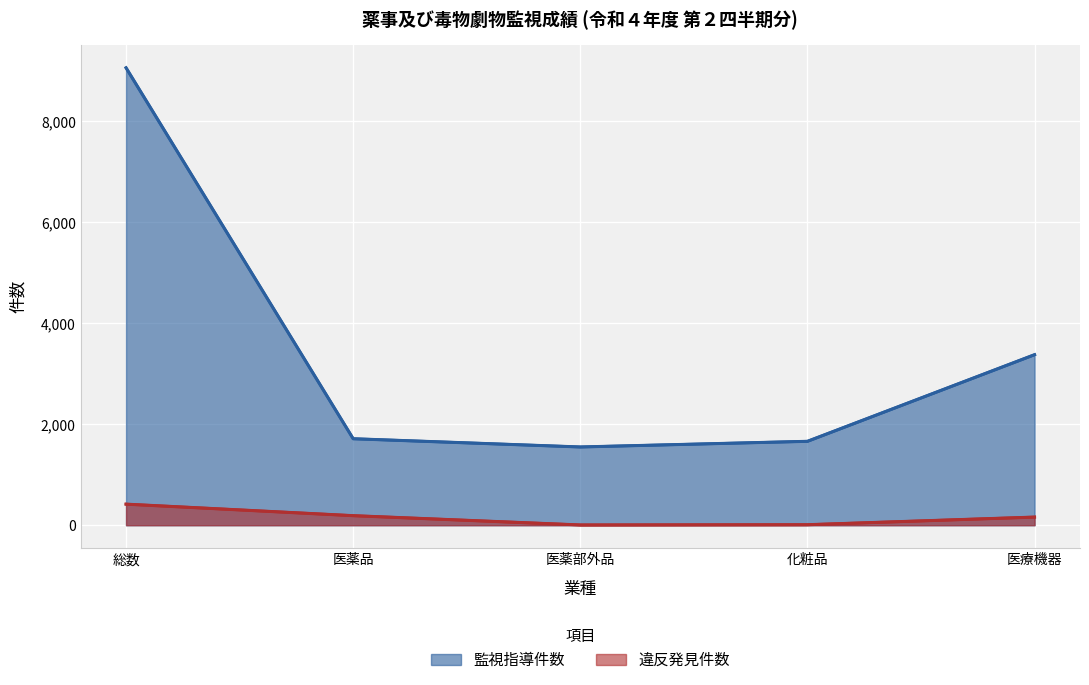

True or false: 監視指導件数 and 違反発見件数 cross at least once.

False